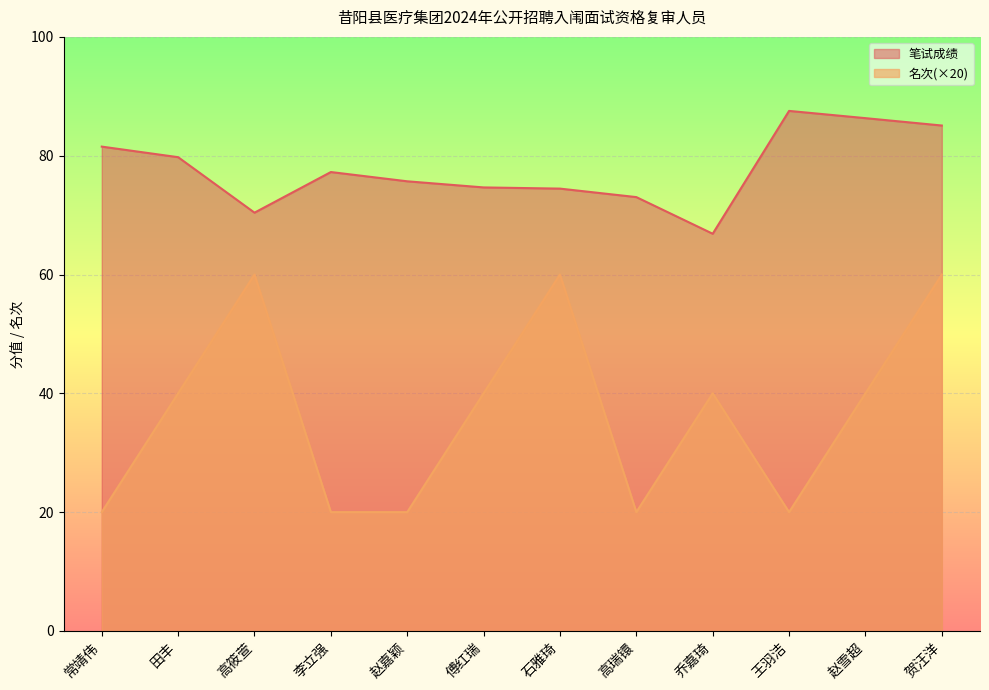

Is it true that 名次 equals 20.0 at 高瑞镮?

True